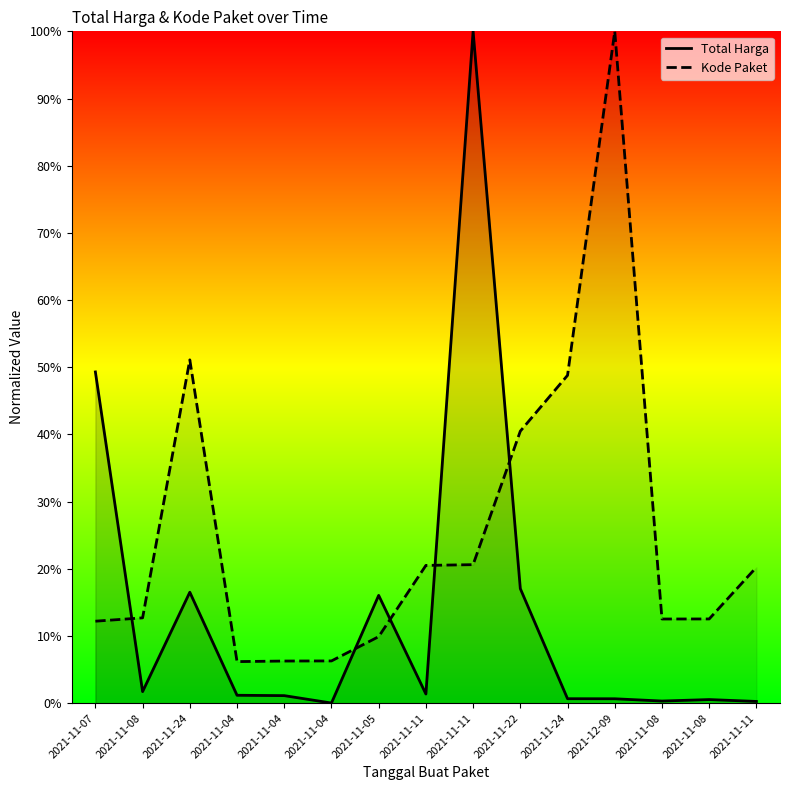

What is the highest value of the Total Harga series?

100.0